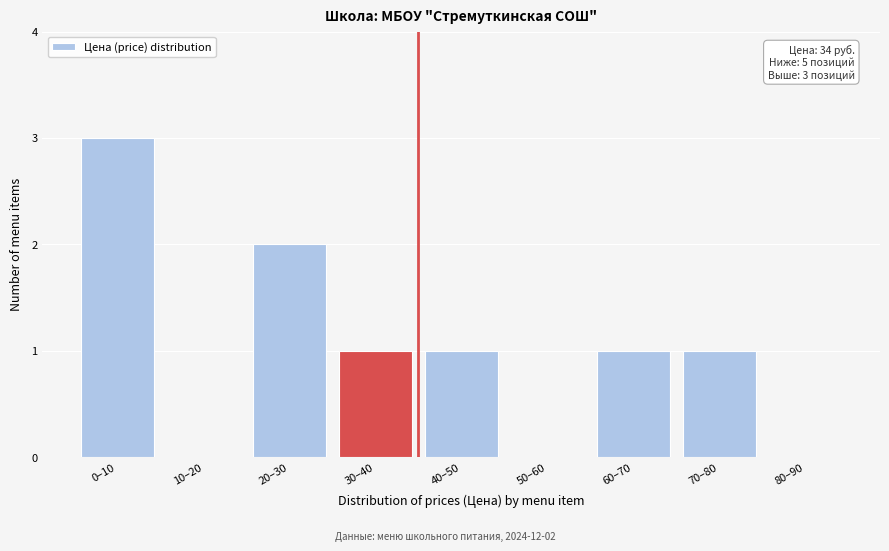

Reading left to right, list all the values displayed in this chart.

0–10=3	10–20=0	20–30=2	30–40=1	40–50=1	50–60=0	60–70=1	70–80=1	80–90=0